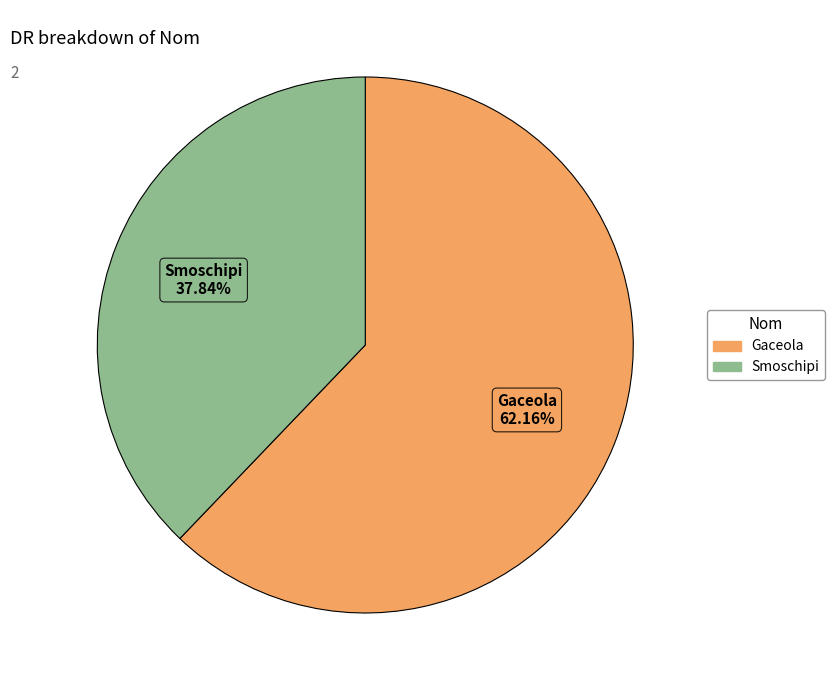

To the nearest percent, what is the average slice percentage?

50%